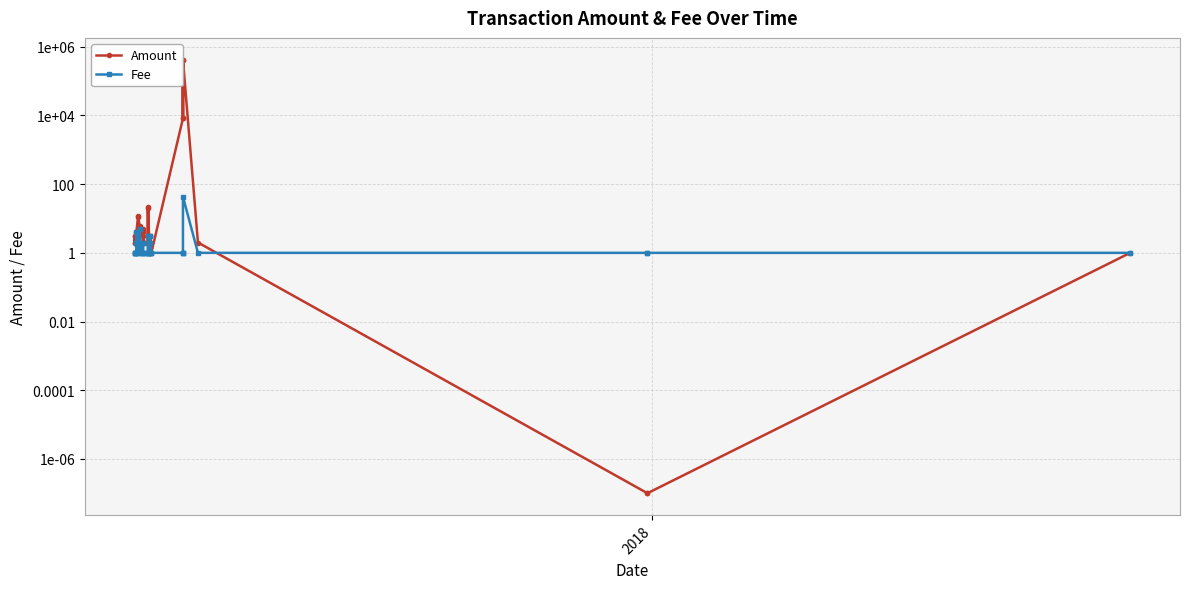

Count the number of data series in this chart.

2